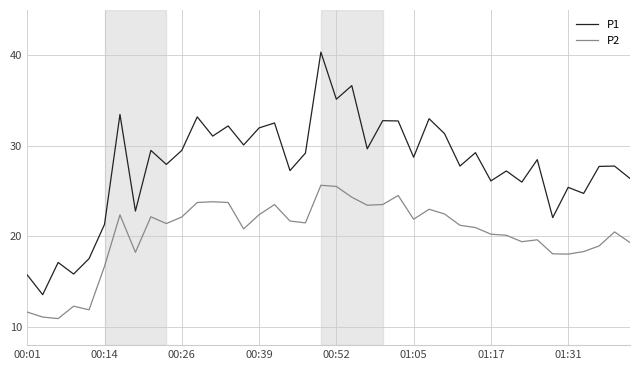

What is the average value of the P2 series?

20.3